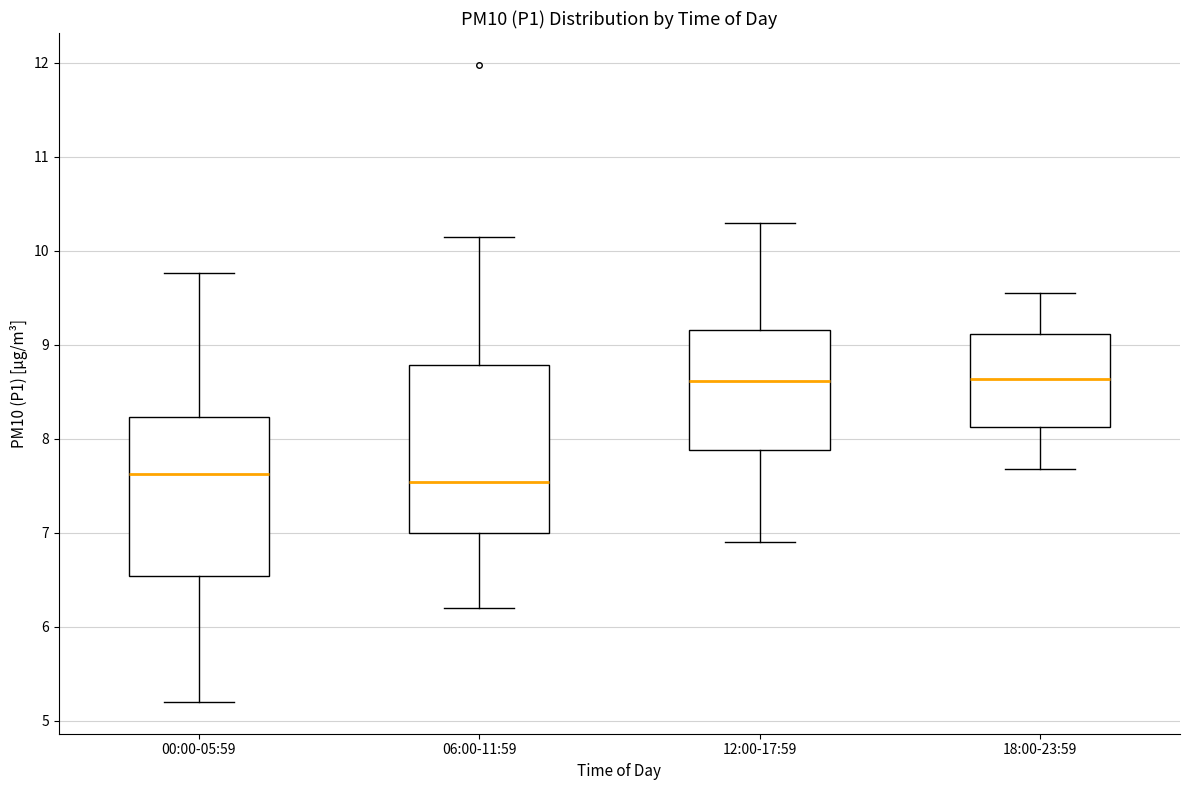

Reading left to right, read every box against the y-axis: the position of its median line, the range the box covers, and the ends of its whiskers. The values are not printed on the chart, so give them approximately, as read against the axis.

00:00-05:59: median 7.6, box 6.5 to 8.2, whiskers 5.2 to 9.8
06:00-11:59: median 7.5, box 7.0 to 8.8, whiskers 6.2 to 10.2
12:00-17:59: median 8.6, box 7.9 to 9.2, whiskers 6.9 to 10.3
18:00-23:59: median 8.6, box 8.1 to 9.1, whiskers 7.7 to 9.6